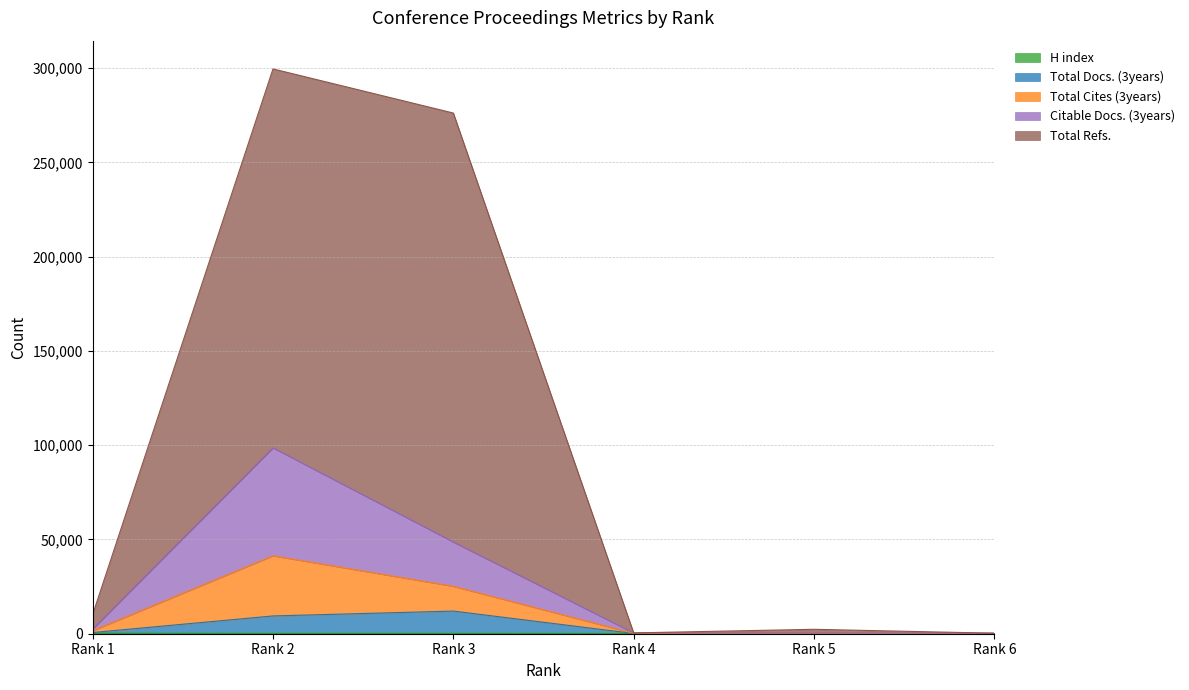

True or false: Total Docs. (3years) and H index cross at least once.

False